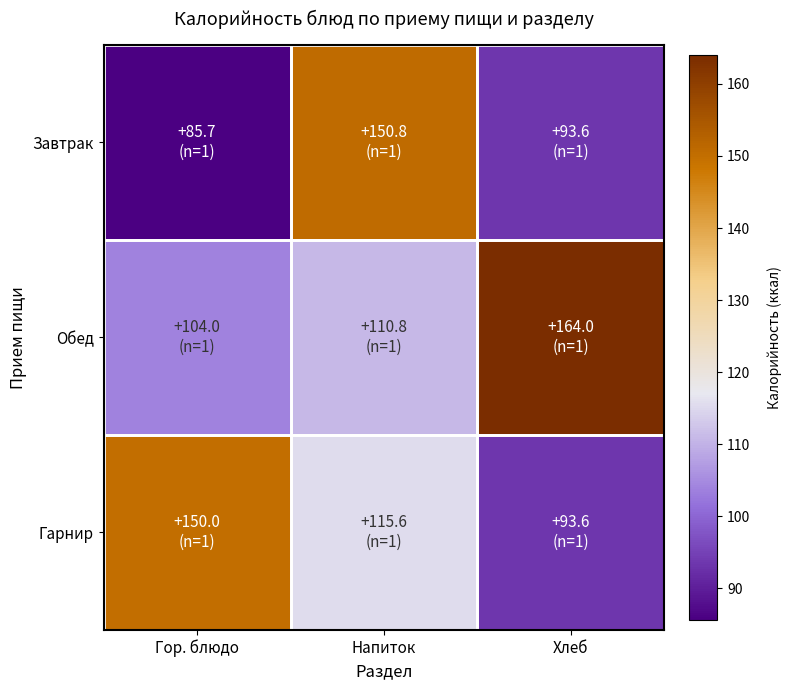

Which has a higher value, Гор. блюдо or Напиток?

Напиток